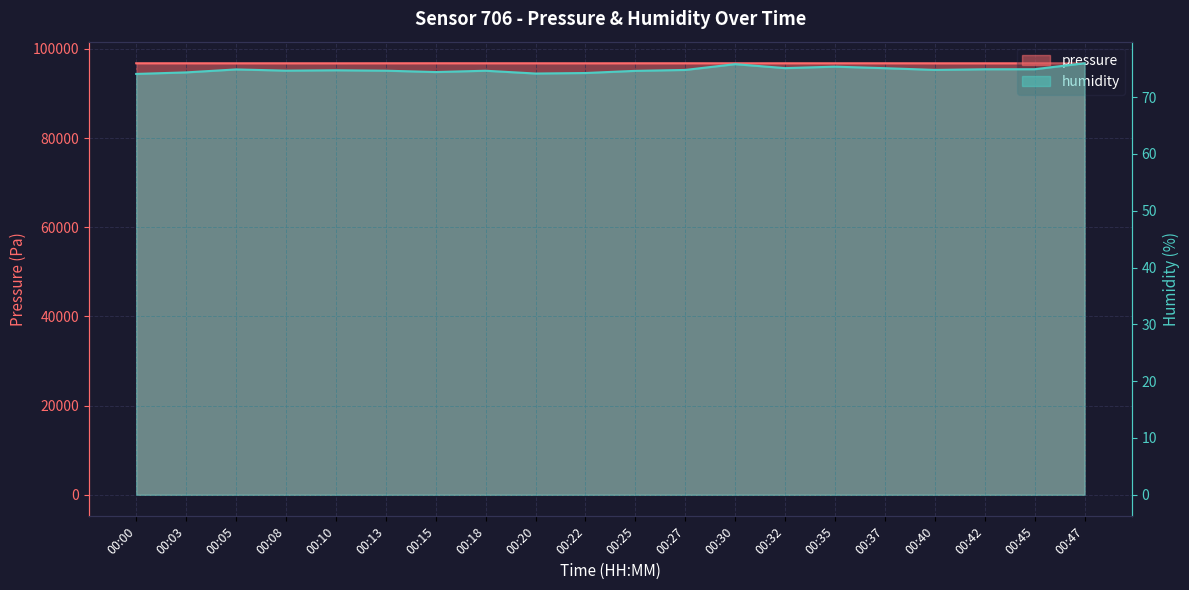

How many values in the pressure series exceed 96774?

10